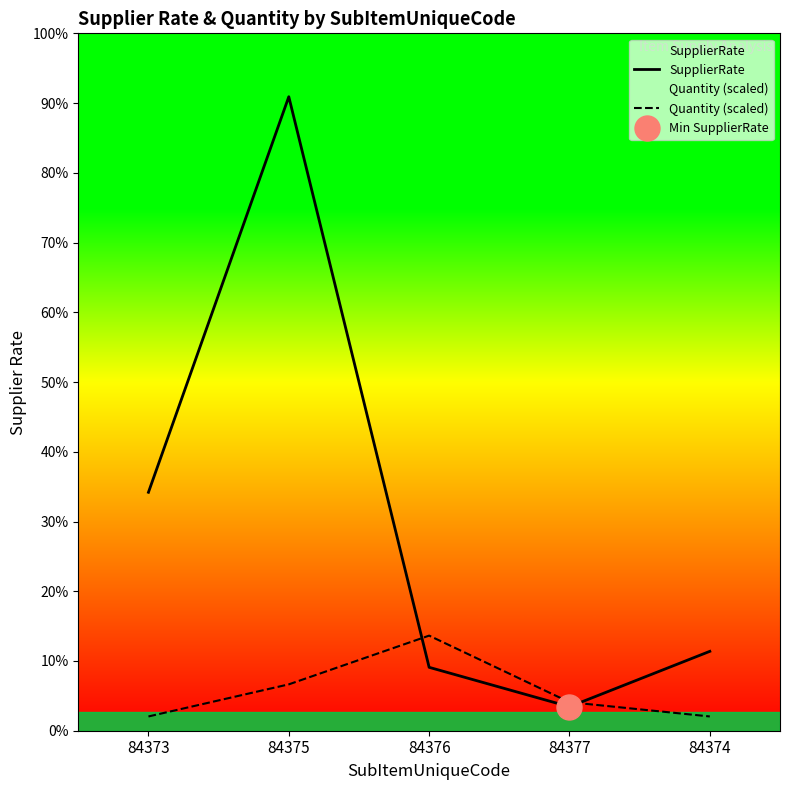

How many data points in Quantity (scaled) are less than 1035?

2